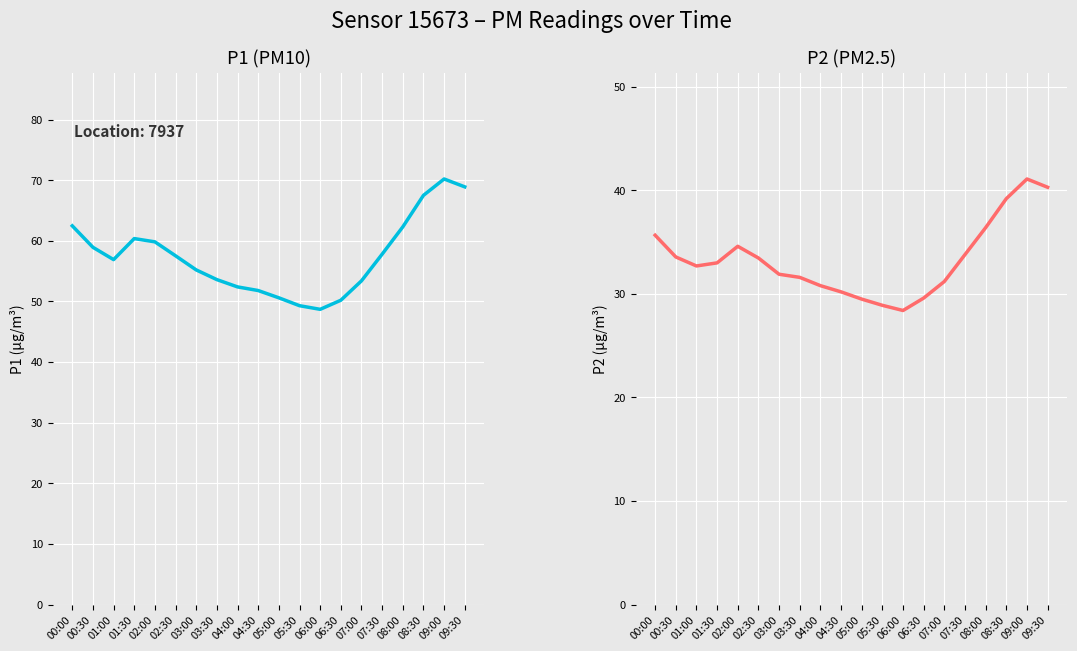

Reading left to right, transcribe all the data shown in this chart.

P1: 00:00=62.5	00:30=58.9	01:00=56.9	01:30=60.4	02:00=59.8	02:30=57.5	03:00=55.2	03:30=53.6	04:00=52.4	04:30=51.8	05:00=50.6	05:30=49.3	06:00=48.7	06:30=50.2	07:00=53.4	07:30=57.8	08:00=62.3	08:30=67.5	09:00=70.2	09:30=68.9
P2: 00:00=35.7	00:30=33.6	01:00=32.7	01:30=33.0	02:00=34.6	02:30=33.5	03:00=31.9	03:30=31.6	04:00=30.8	04:30=30.2	05:00=29.5	05:30=28.9	06:00=28.4	06:30=29.6	07:00=31.2	07:30=33.8	08:00=36.4	08:30=39.2	09:00=41.1	09:30=40.3